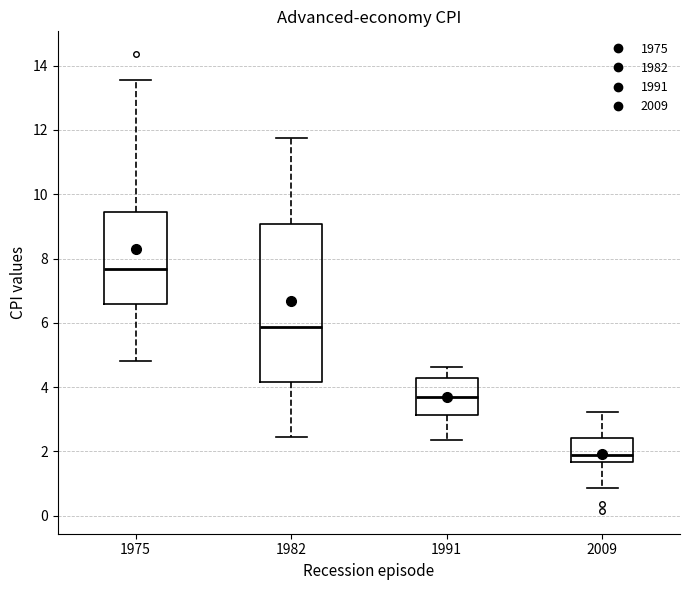

Reading left to right, transcribe this box plot: for each box, give where its median line is, the range the box spans, and where its two whiskers end, as read against the y-axis. The values are not printed on the chart, so give them approximately, as read against the axis.

1975: median 7.6, box 6.6 to 9.4, whiskers 4.8 to 13.6
1982: median 5.8, box 4.2 to 9.0, whiskers 2.4 to 11.8
1991: median 3.6, box 3.2 to 4.2, whiskers 2.4 to 4.6
2009: median 1.8, box 1.6 to 2.4, whiskers 0.8 to 3.2